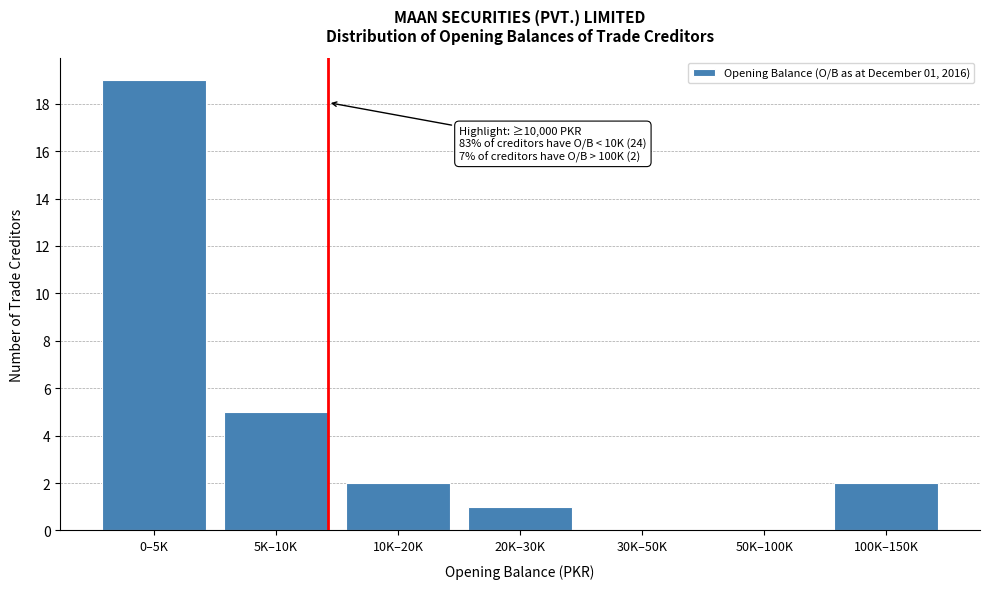

Reading right to left, what are all the values shown in this chart?

100K–150K=2	50K–100K=0	30K–50K=0	20K–30K=1	10K–20K=2	5K–10K=5	0–5K=19